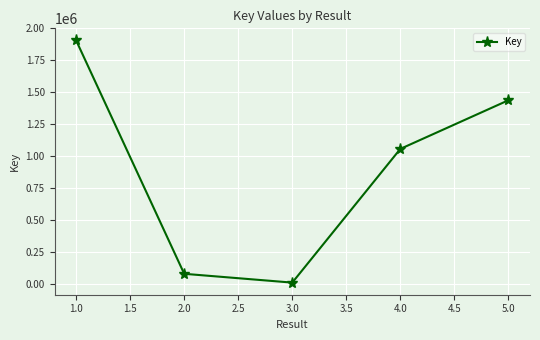

Approximately how many times larger is the value at 1.0 compared to 4.0?

1.8